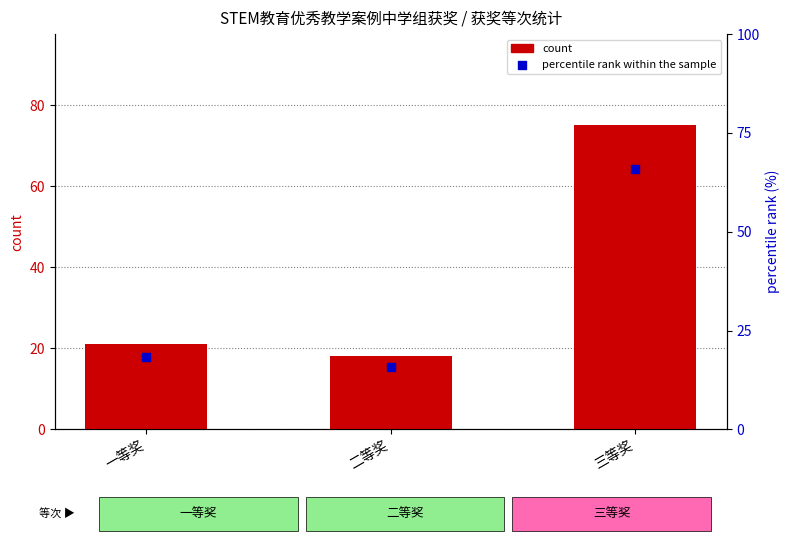

What are all the series names shown in the legend?

count, percentile rank within the sample